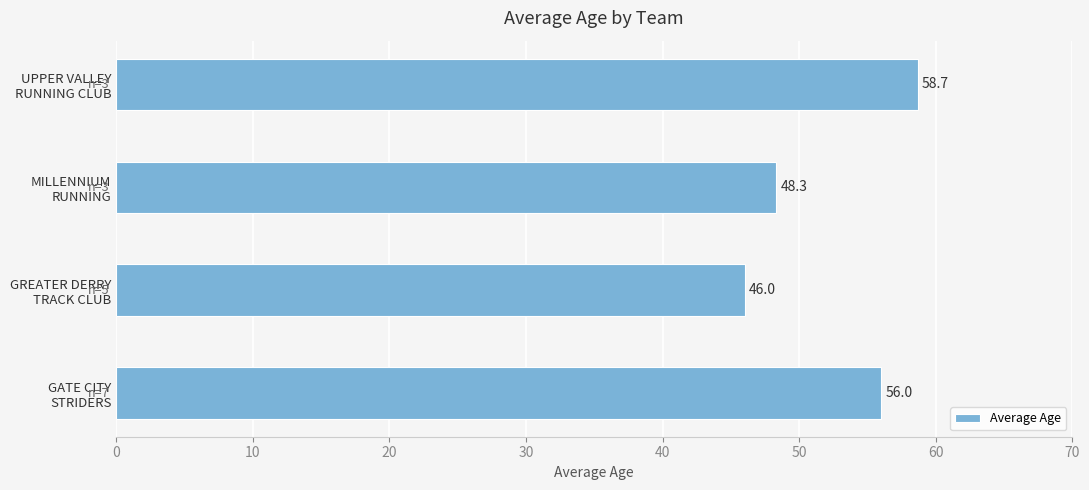

How many bars are there in total?

4